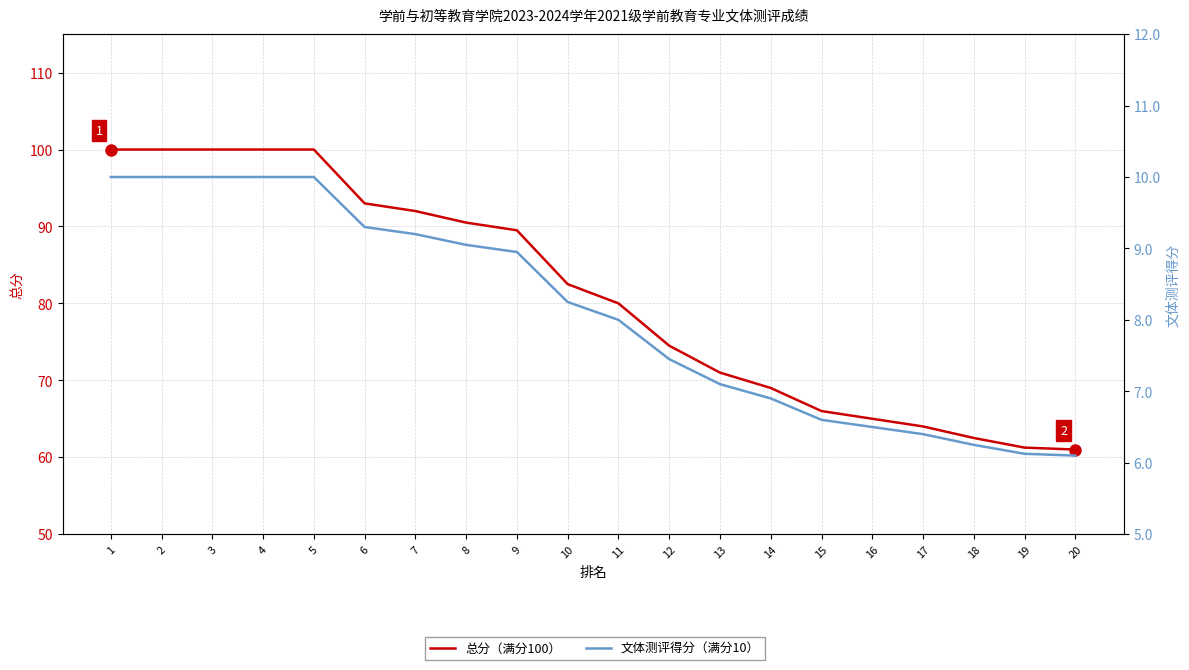

What is the sum of the 总分（满分100） values at 16 and 3?

165.0